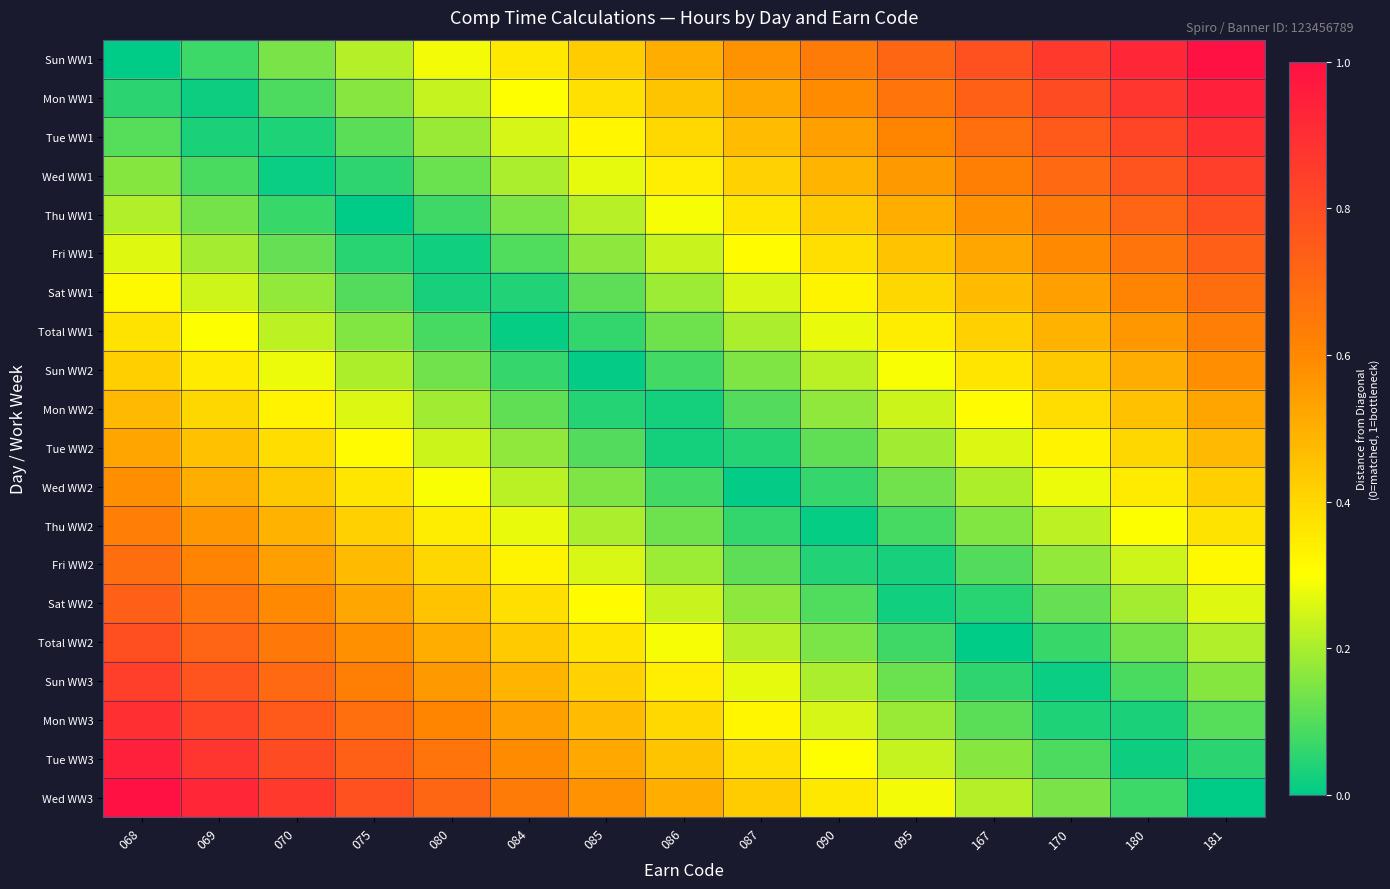

At which category does the chart reach its minimum across all series?

068